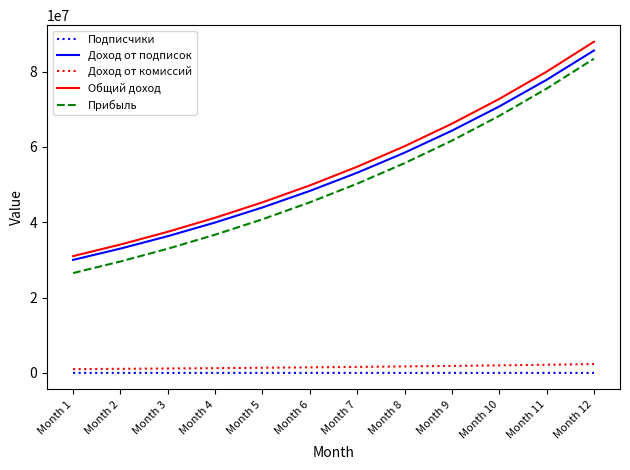

Which category has the highest value across all series?

Month 12